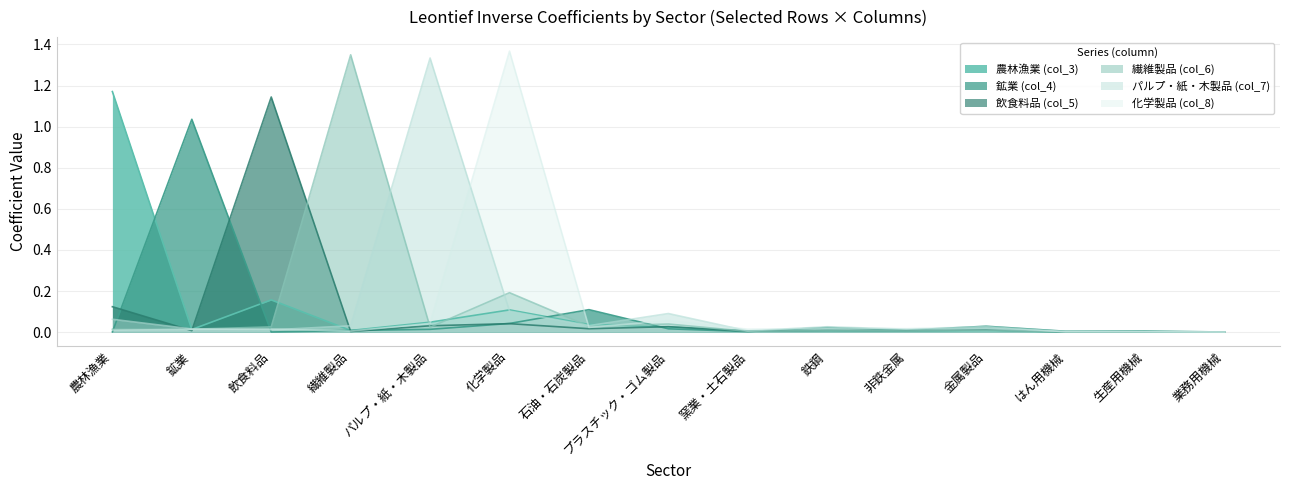

Which has a higher value, 化学製品 or パルプ・紙・木製品?

化学製品